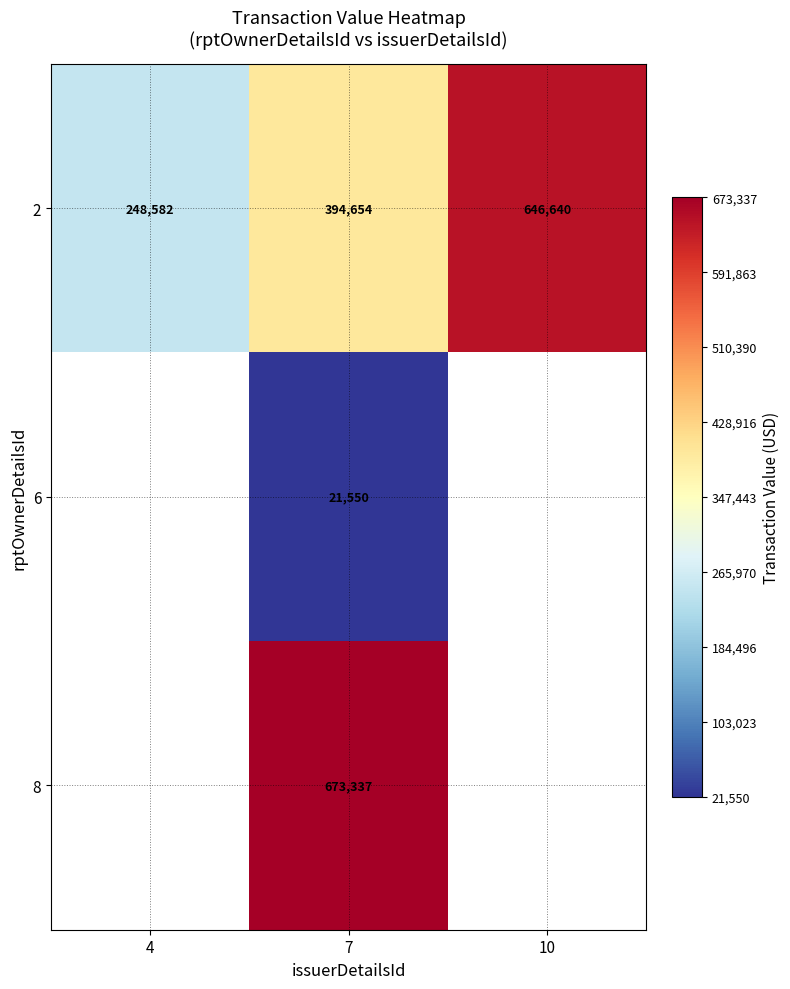

Which label corresponds to the smallest value in the chart?

7